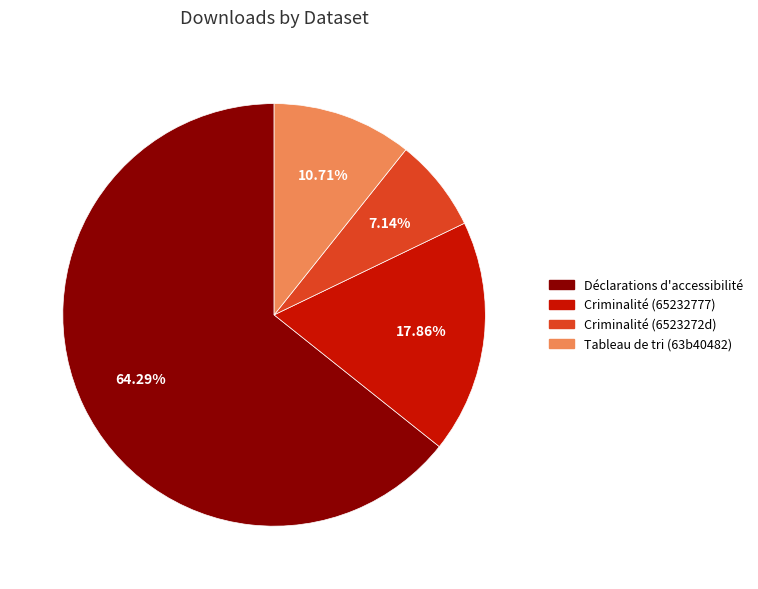

How many slices are in this pie chart?

4